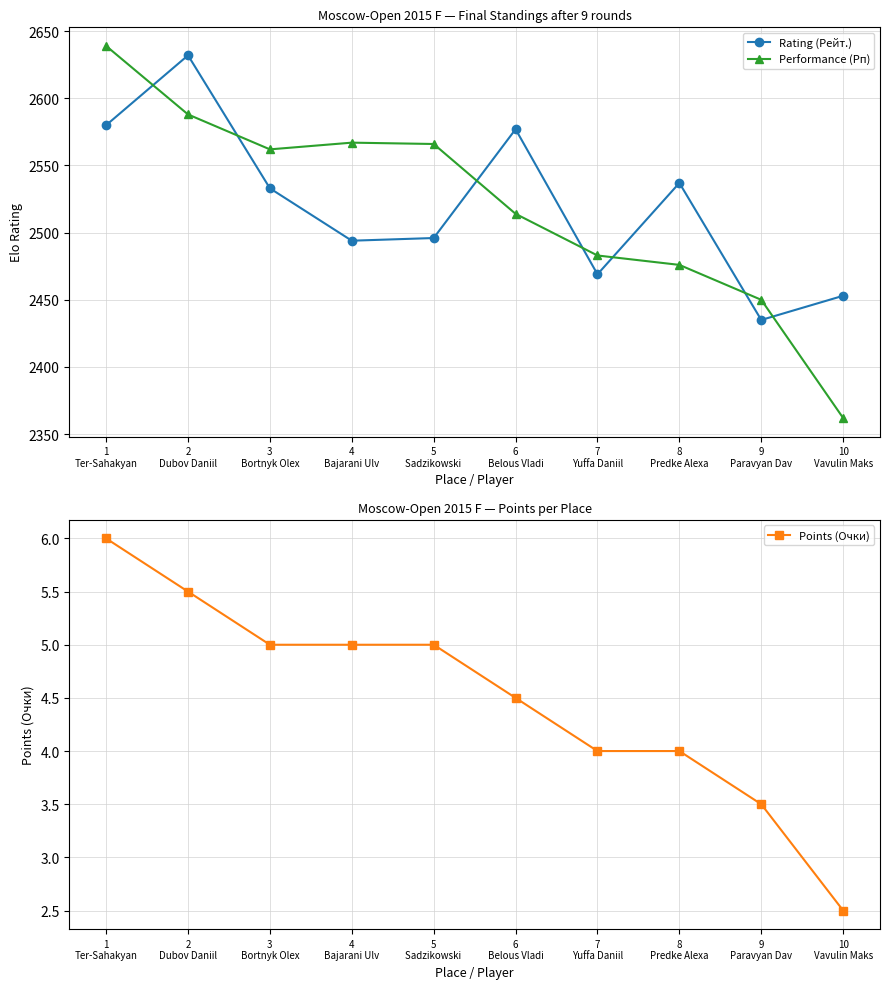

What is the difference between the highest and lowest values at 6
Belous Vladi?

2572.5